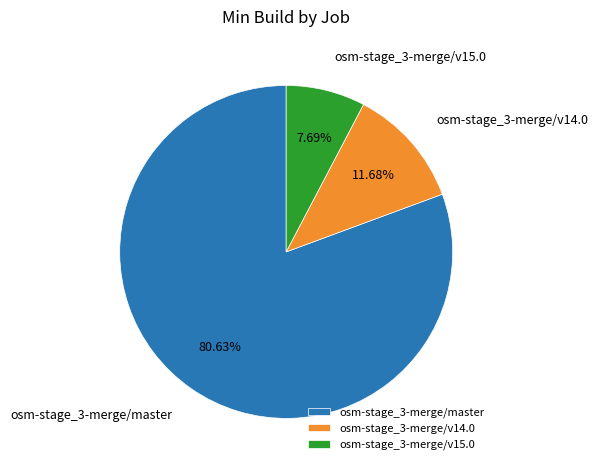

Approximately how many times larger is the value at osm-stage_3-merge/v15.0 compared to osm-stage_3-merge/master?

0.1